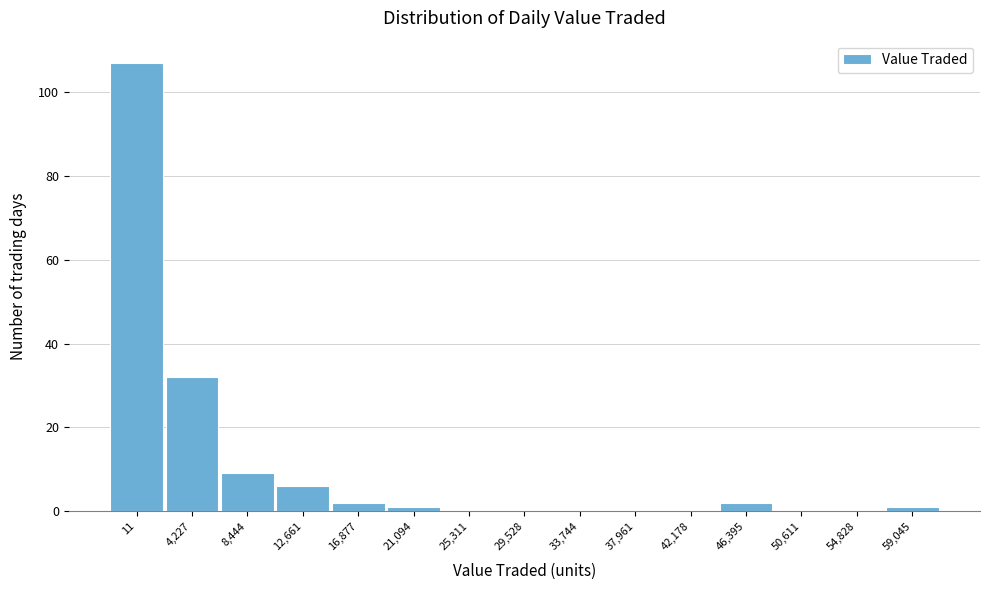

Reading left to right, list all the values displayed in this chart.

11=107	4,227=32	8,444=9	12,661=6	16,877=2	21,094=1	25,311=0	29,528=0	33,744=0	37,961=0	42,178=0	46,395=2	50,611=0	54,828=0	59,045=1